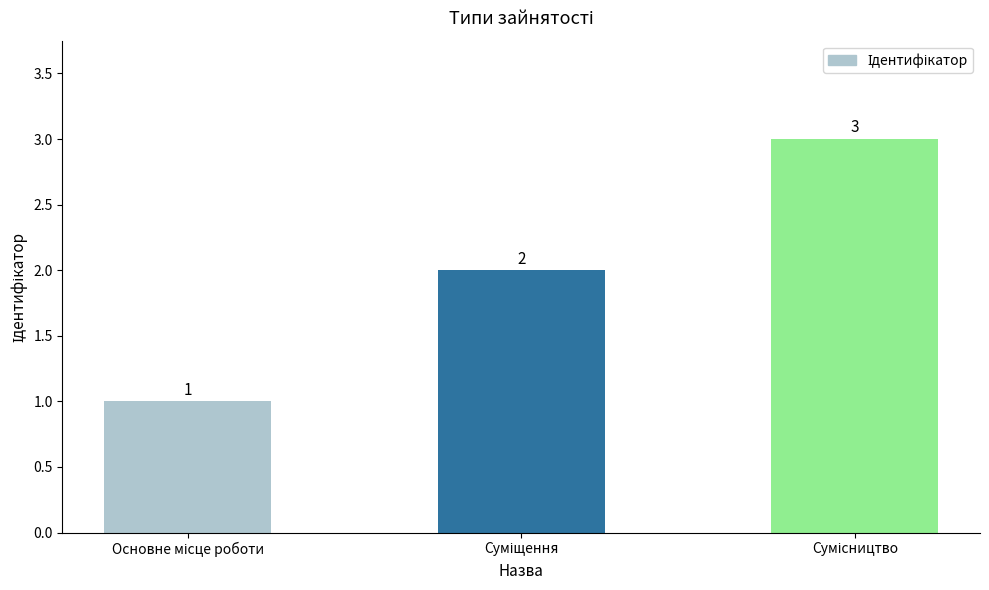

What is the value of the 3rd bar from the left?

3